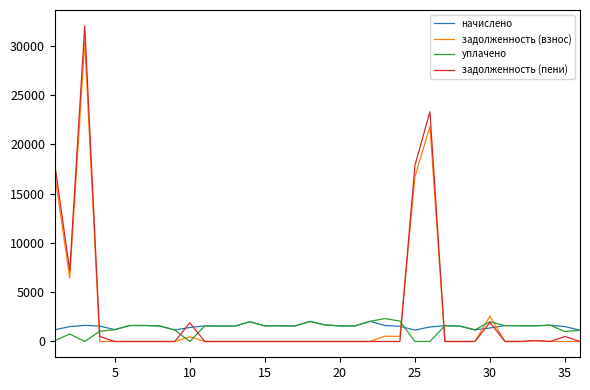

What is the average value of the задолженность (взнос) series?

2681.6